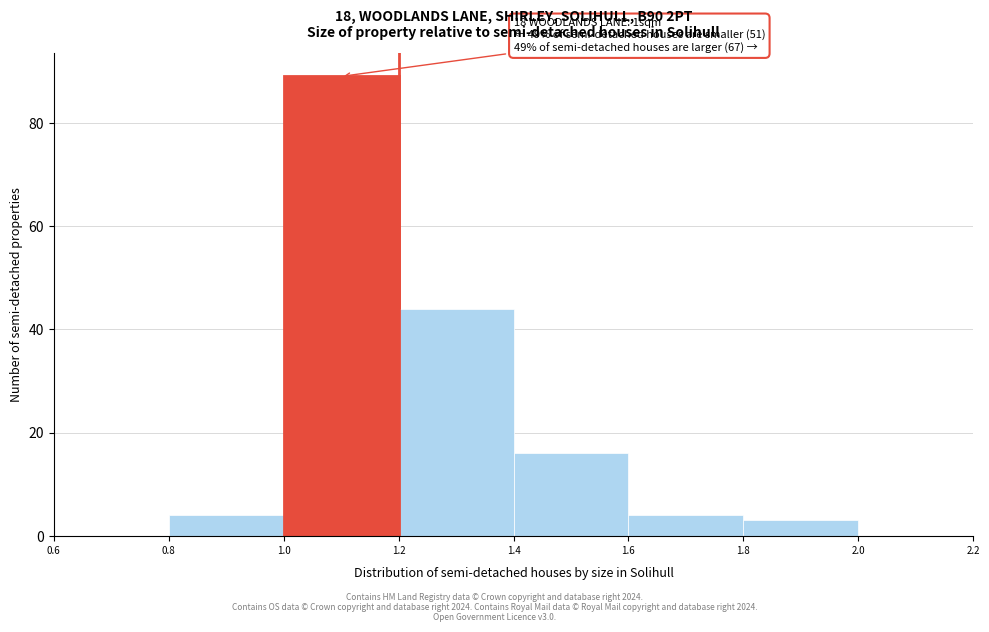

Over which range of the x-axis is the bar tallest?

1.0 to 1.2